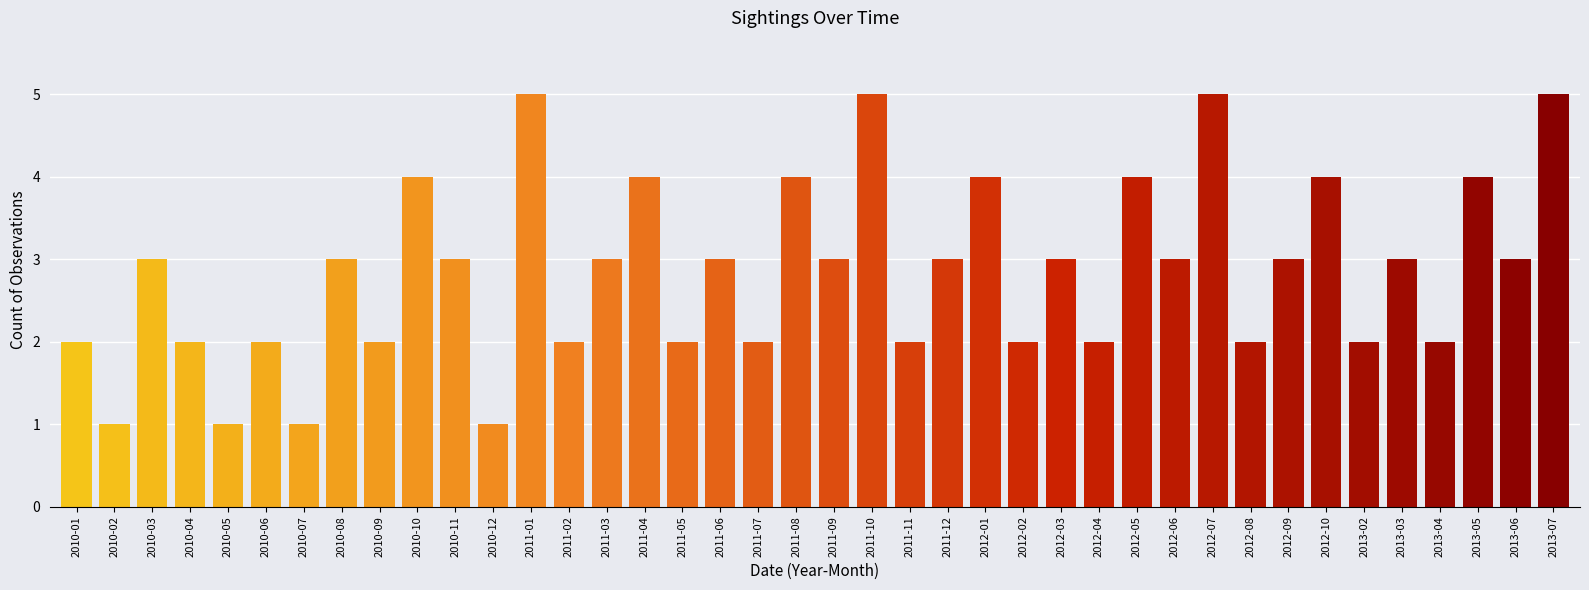

What is the difference between the second highest and minimum values?

4